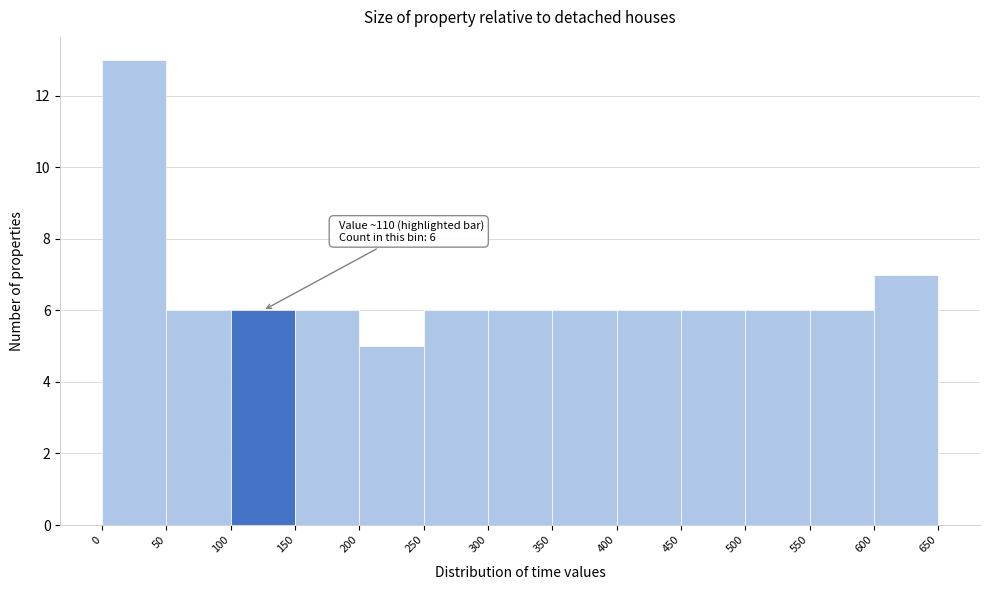

Over which range of the x-axis is the bar tallest?

0 to 50